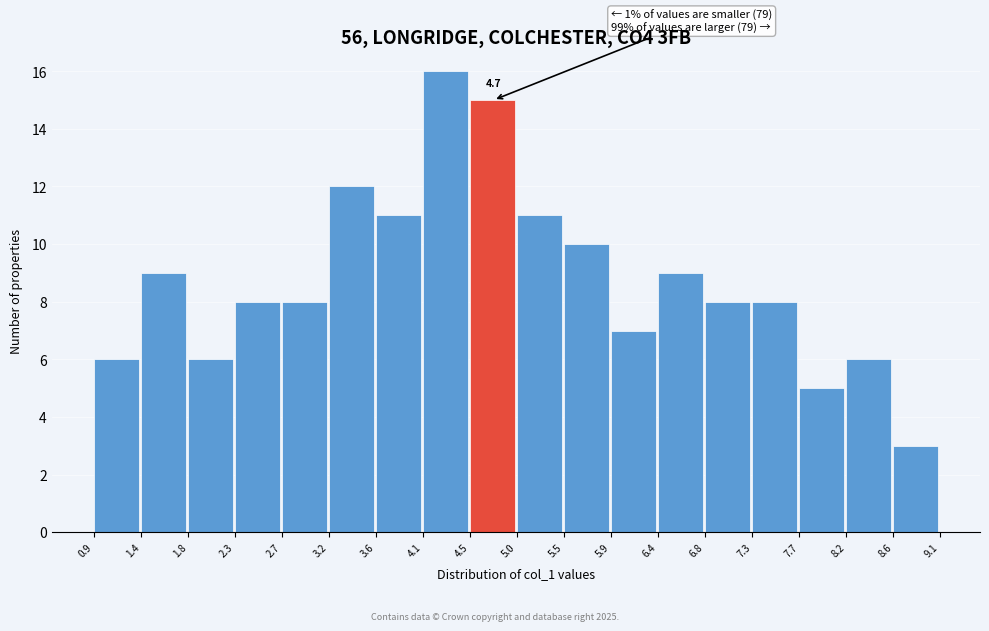

Which range on the x-axis has the tallest bar?

4.1 to 4.5